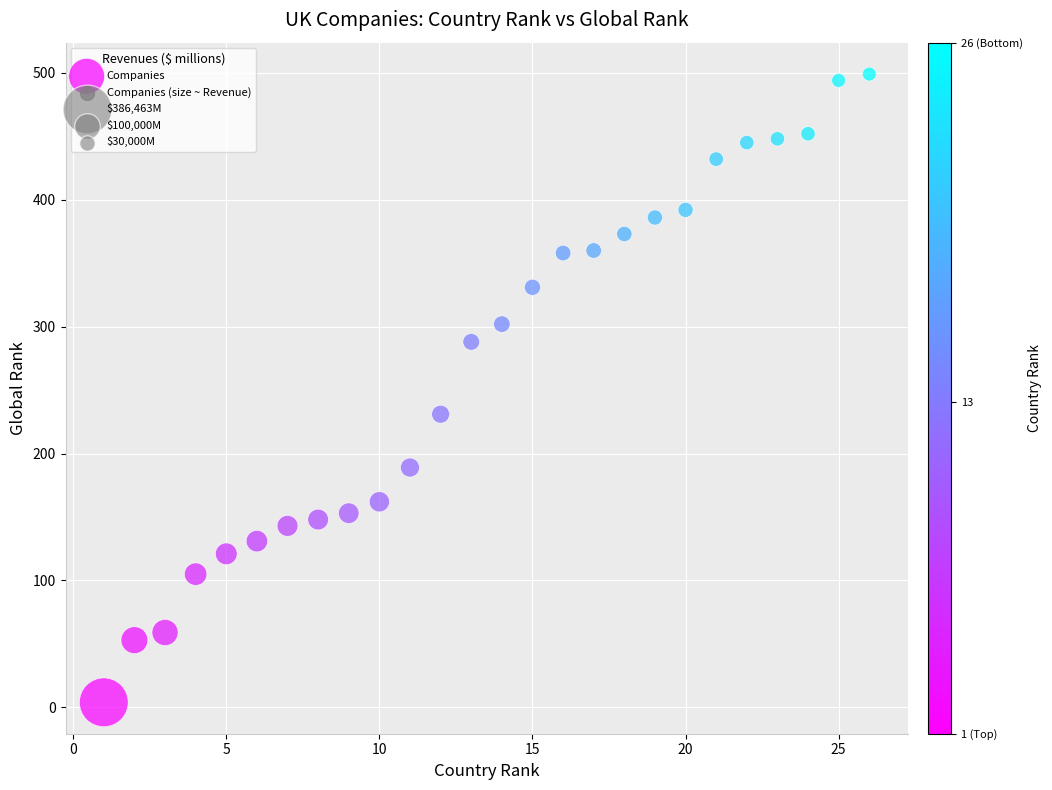

What is the range of X values (max minus min)?

25